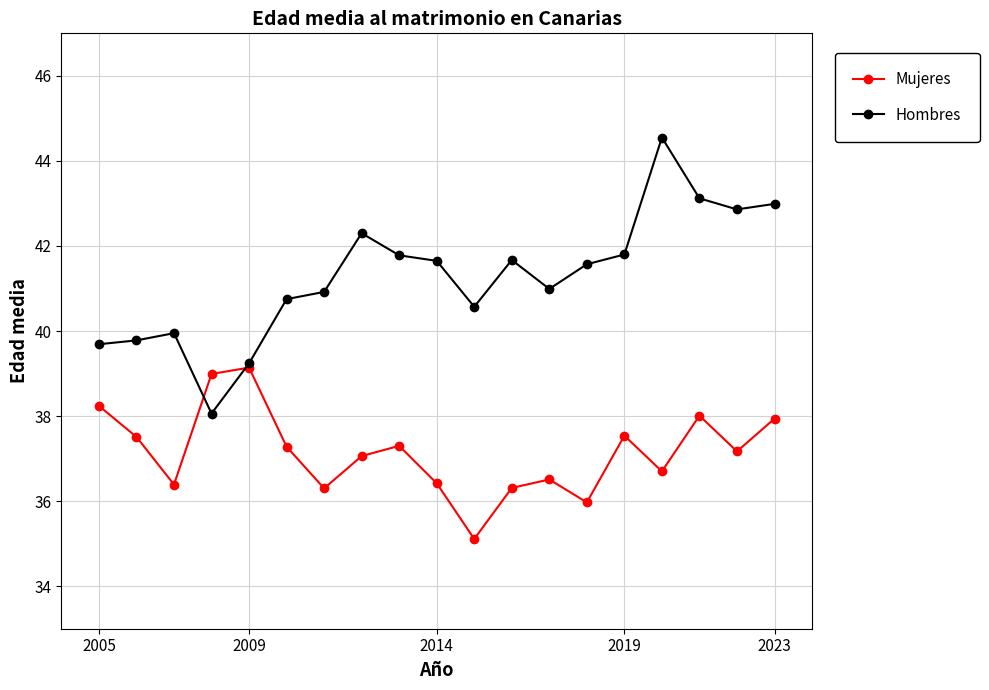

Which series has the widest spread of values?

Hombres